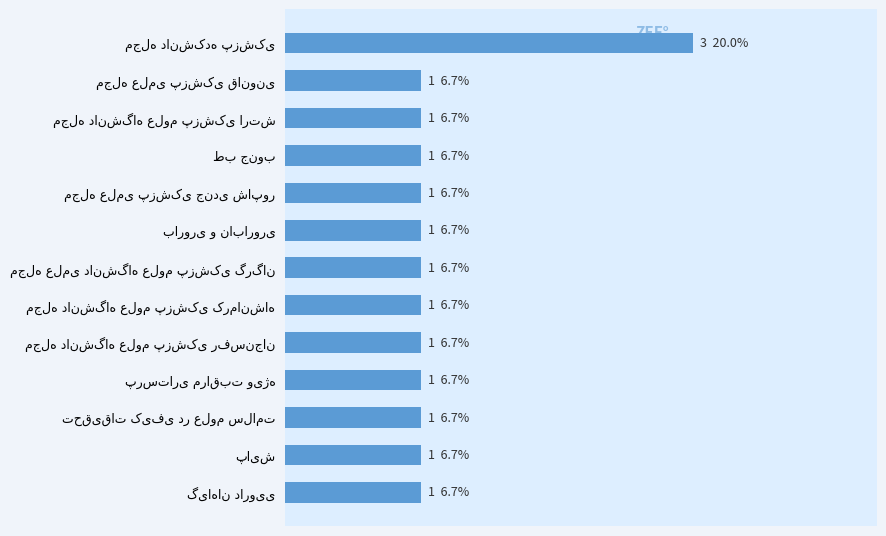

What is the maximum value shown in the chart?

3